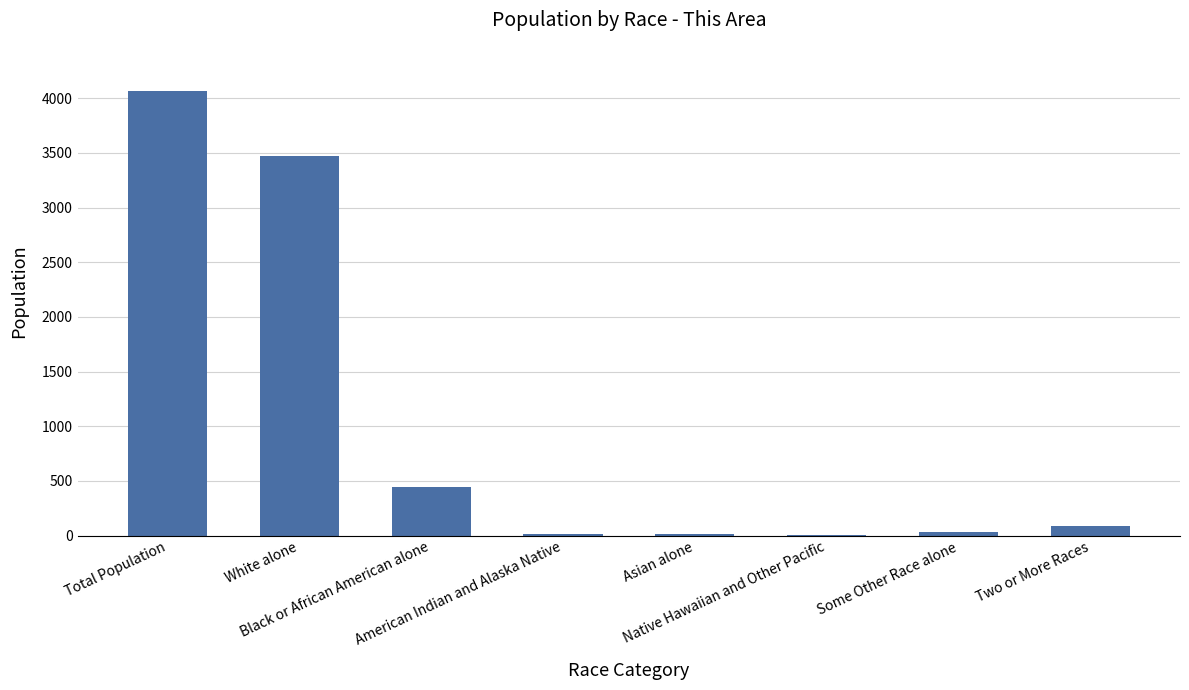

What is the greatest value displayed?

4063